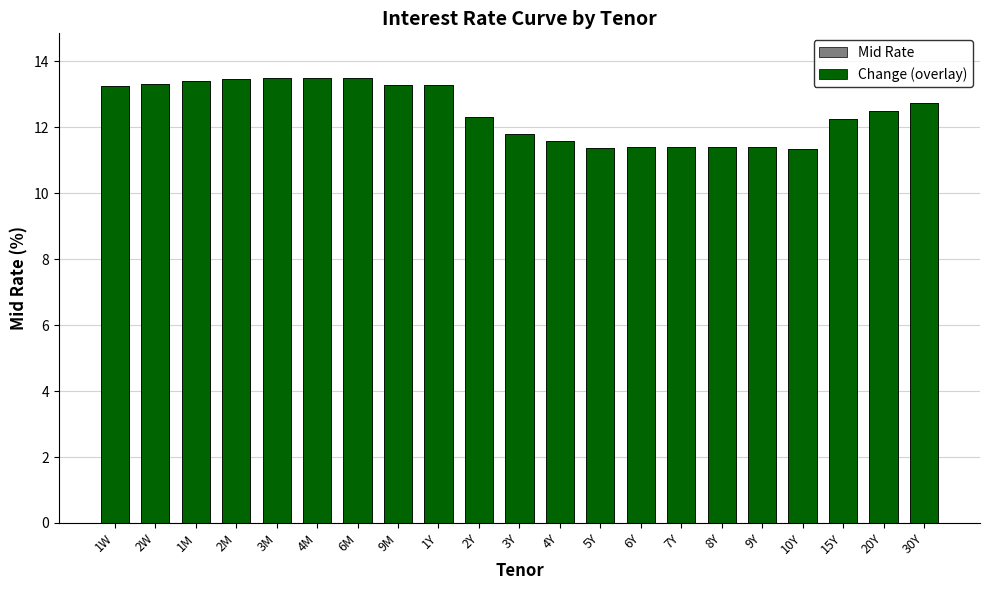

What position from the left is 15Y?

19